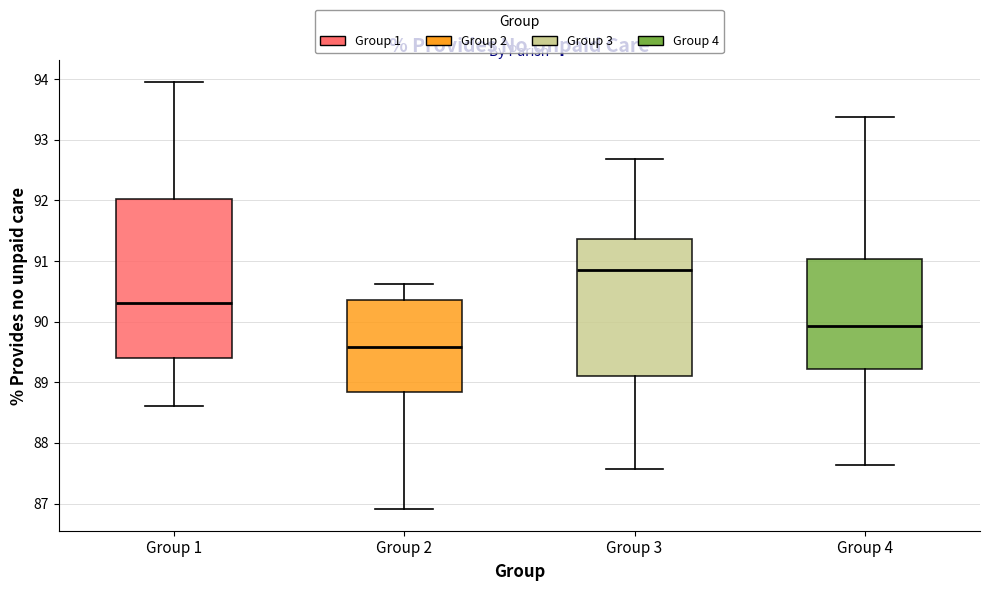

Reading left to right, transcribe this box plot: for each box, give where its median line is, the range the box spans, and where its two whiskers end, as read against the y-axis. The values are not printed on the chart, so give them approximately, as read against the axis.

Group 1: median 90.3, box 89.4 to 92.0, whiskers 88.6 to 94.0
Group 2: median 89.6, box 88.8 to 90.4, whiskers 86.9 to 90.6
Group 3: median 90.9, box 89.1 to 91.4, whiskers 87.6 to 92.7
Group 4: median 89.9, box 89.2 to 91.0, whiskers 87.6 to 93.4